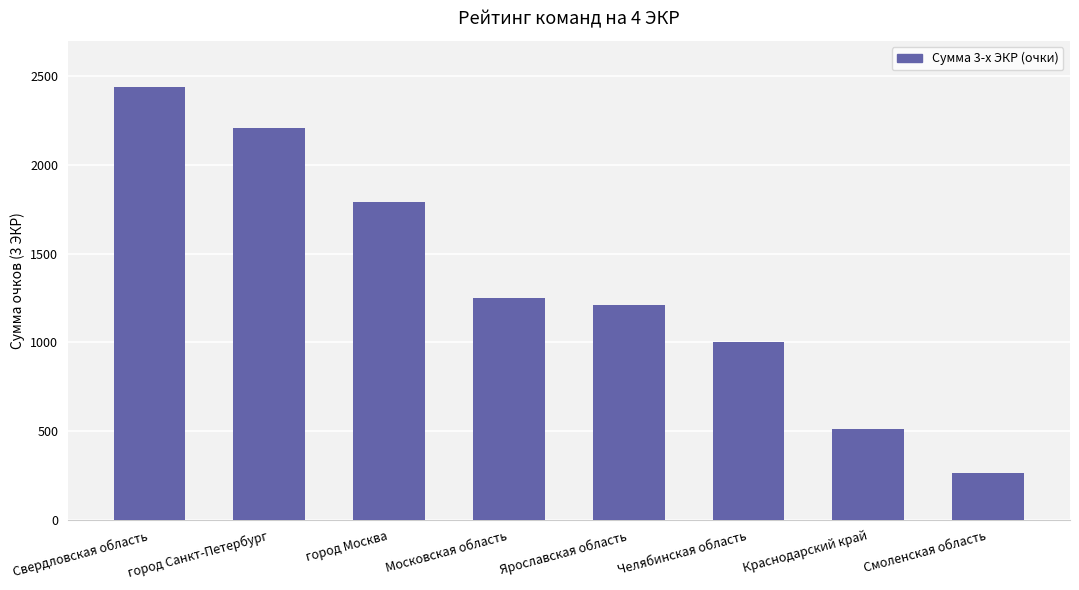

What is the label of the 4th bar from the left?

Московская область